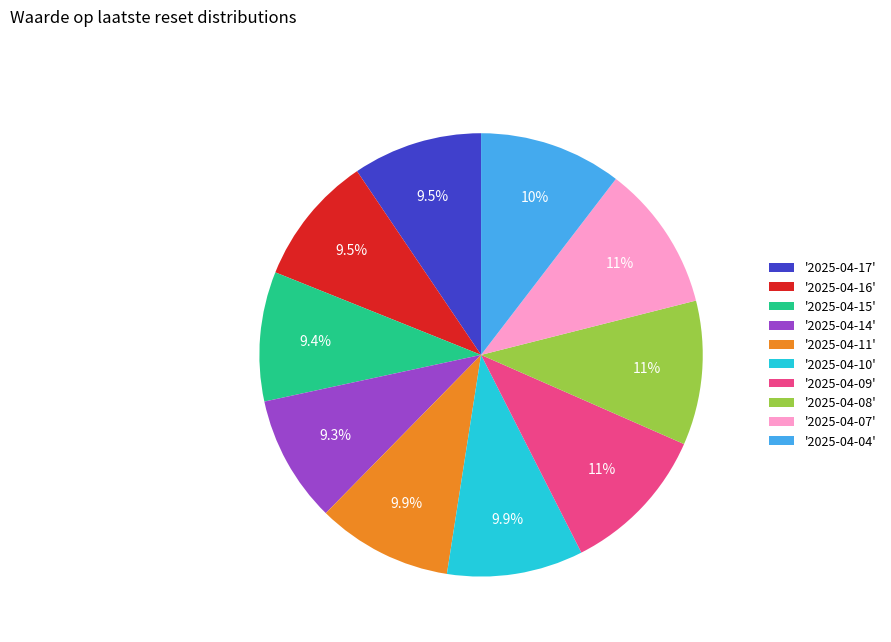

What portion of the pie excludes '2025-04-08'?

89.5%